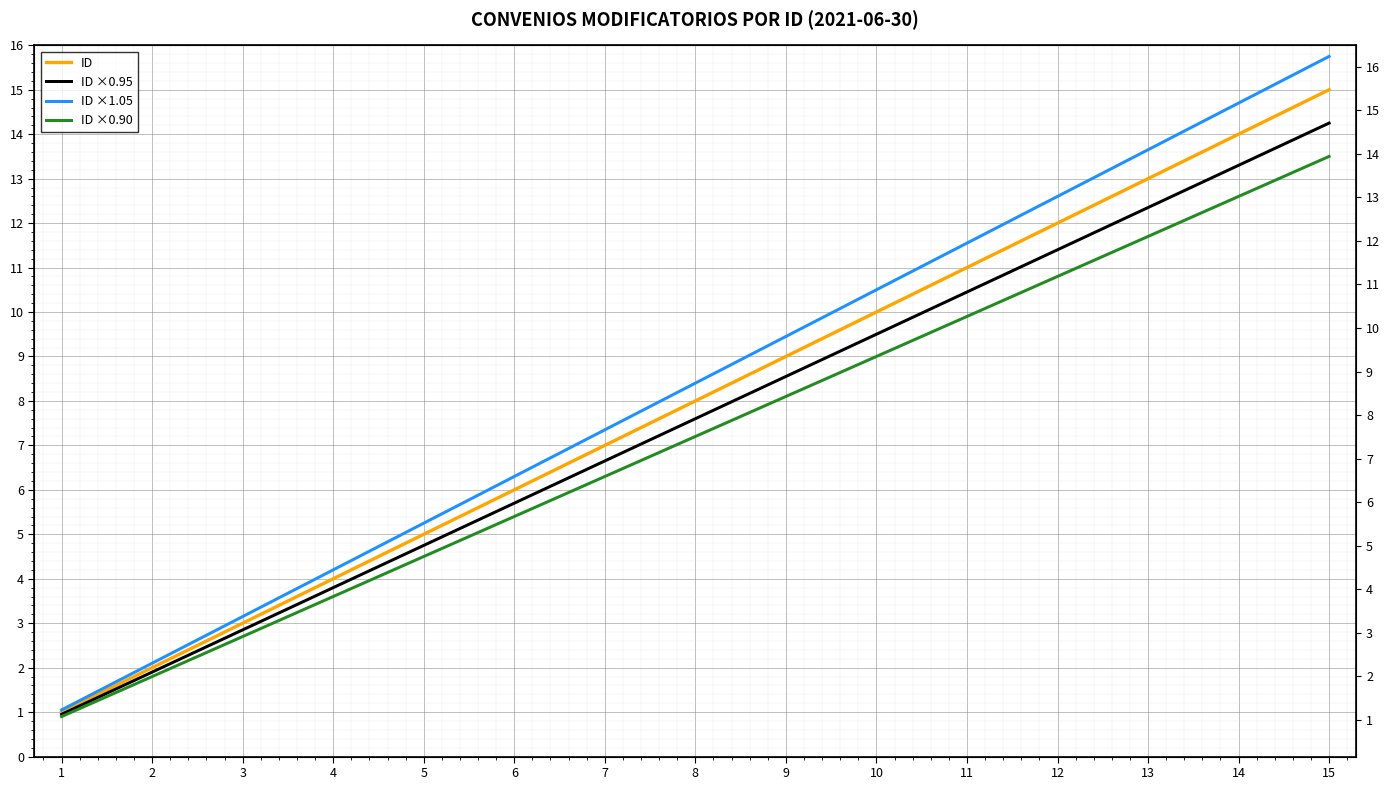

What is the sum of all ID ×0.95 values?

114.0